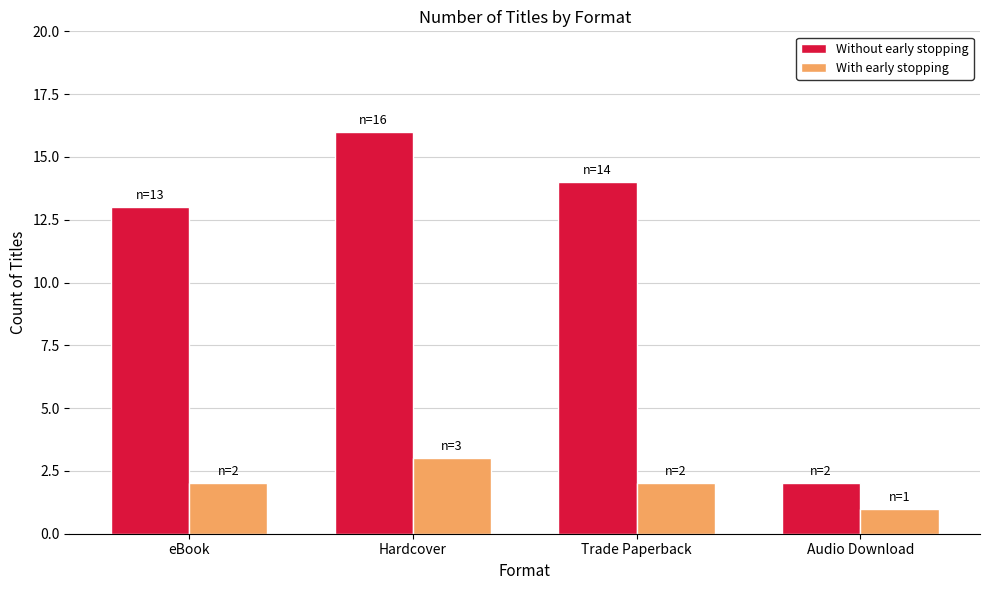

At which label is Without early stopping closest to 9?

eBook